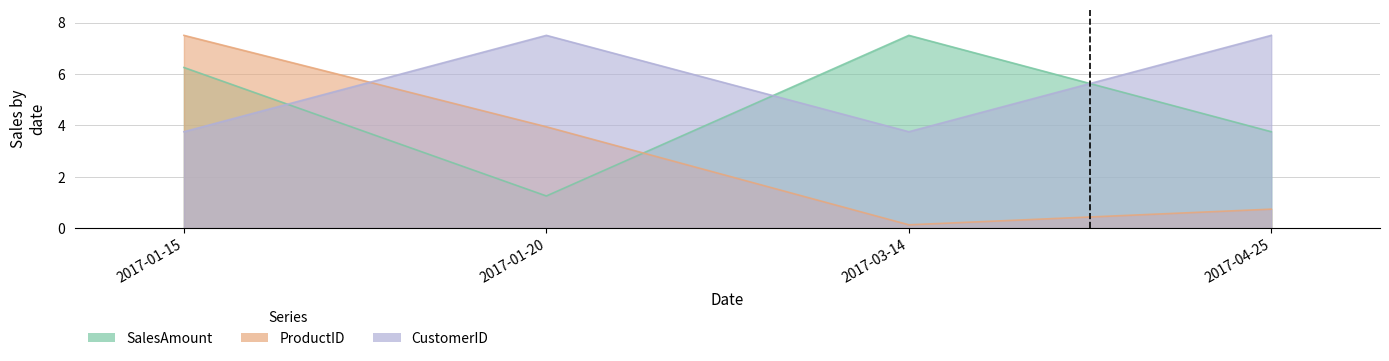

Where is the first local minimum for CustomerID?

2017-03-14